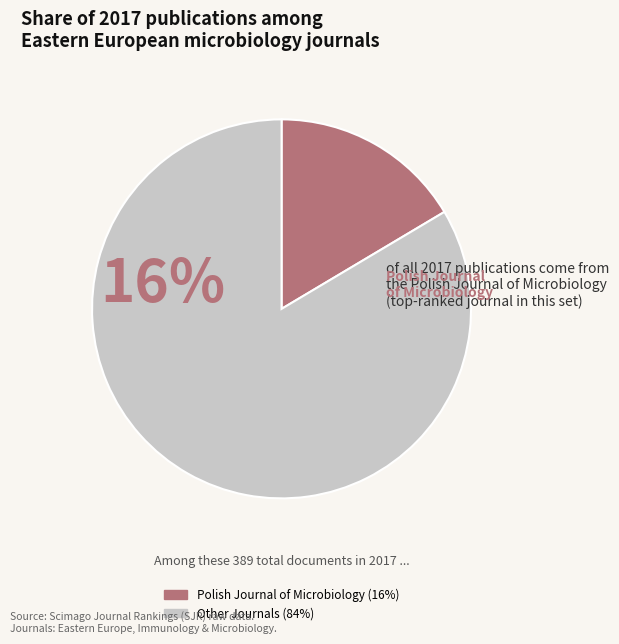

Is there a majority slice in this chart?

Yes